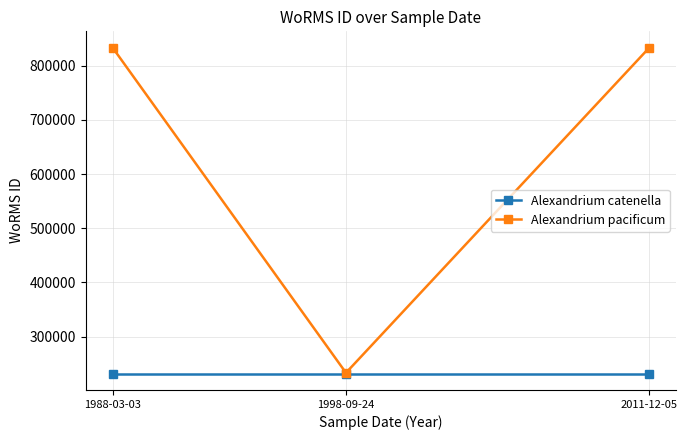

What are all the series names shown in the legend?

Alexandrium catenella, Alexandrium pacificum